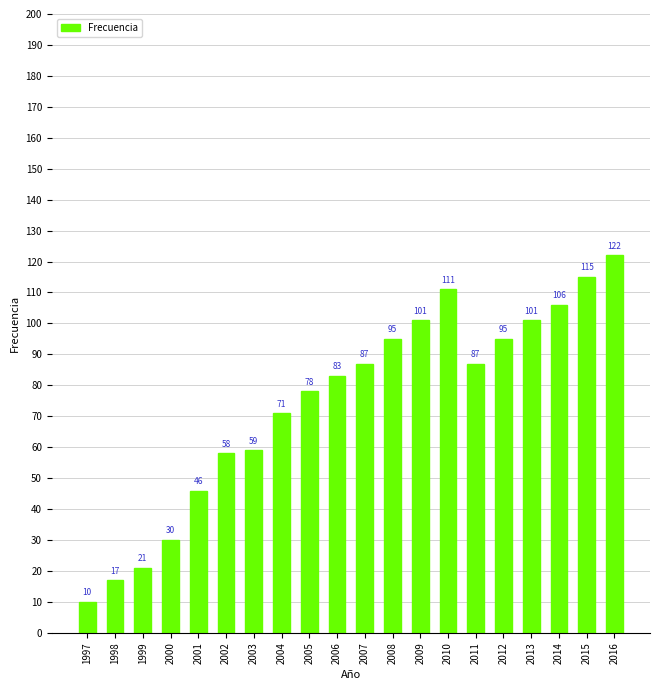

Reading left to right, list all the values displayed in this chart.

10	17	21	30	46	58	59	71	78	83	87	95	101	111	87	95	101	106	115	122